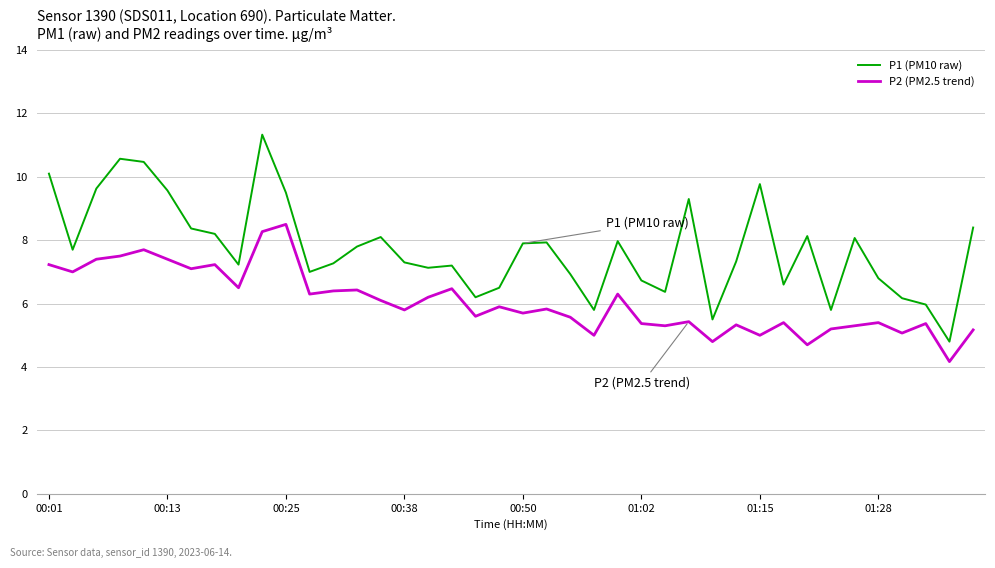

Rank the series by their average value, from lowest to highest.

P2 (PM2.5 trend), P1 (PM10 raw)